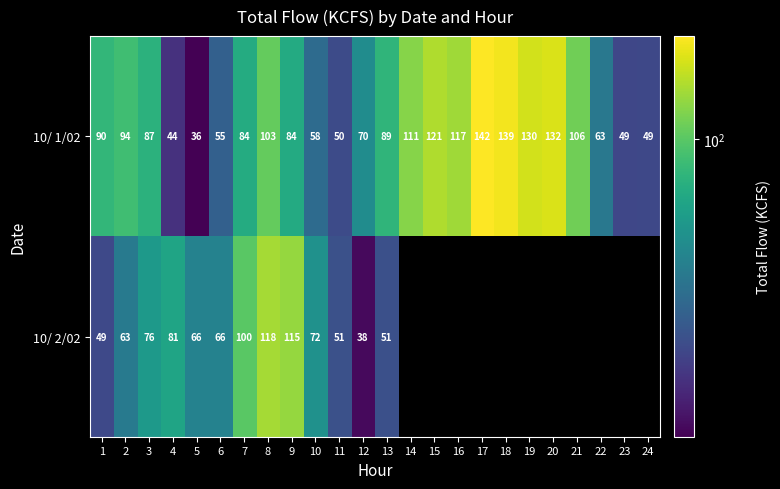

Rank the series at 10 from lowest to highest value.

10/ 1/02, 10/ 2/02